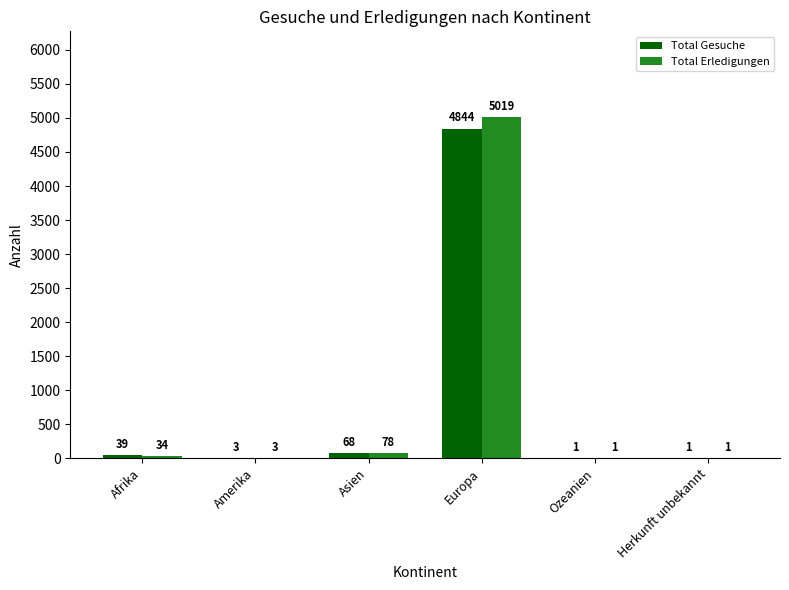

What is the sum of all Total Gesuche values?

4956